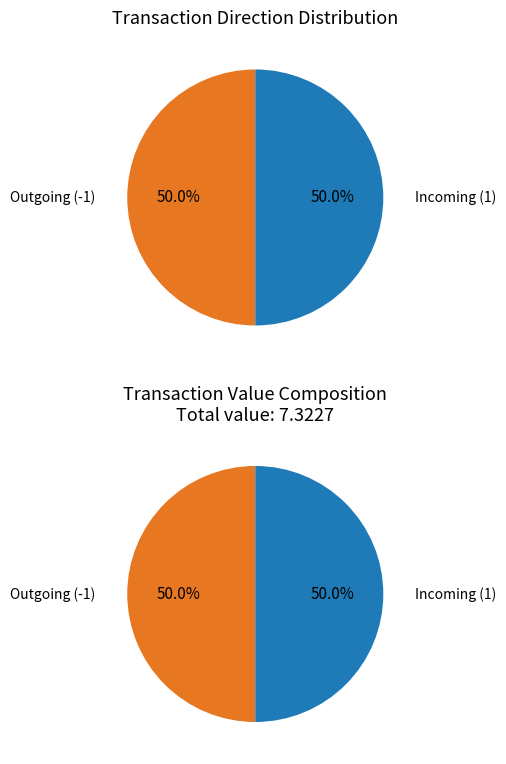

True or false: 2 accounts for 11% of the total.

False